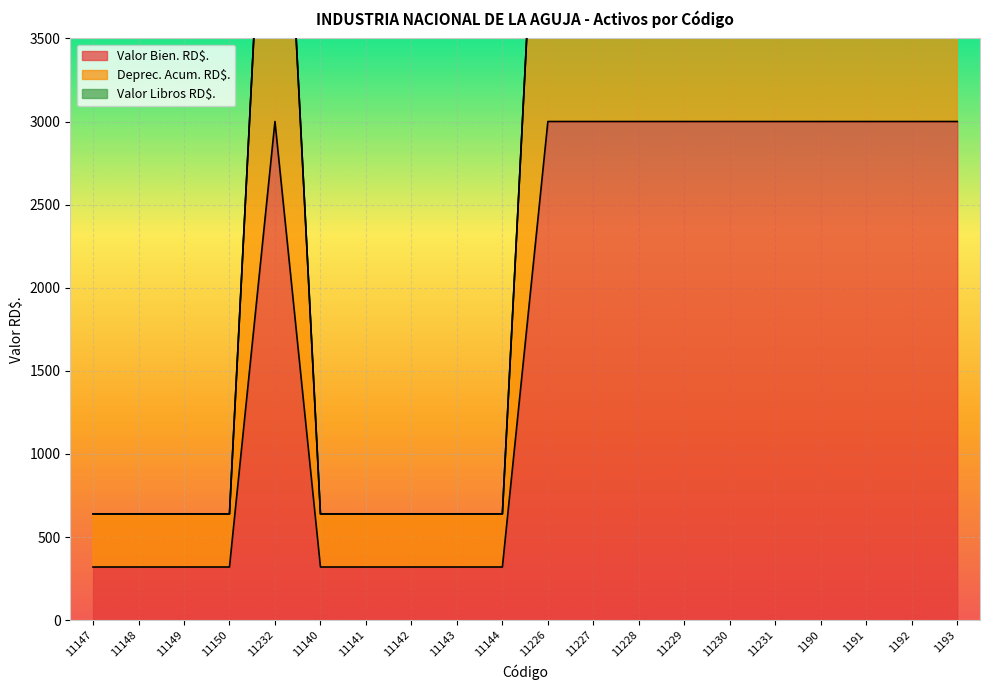

What is the sum of all Deprec. Acum. RD$. values?

71740